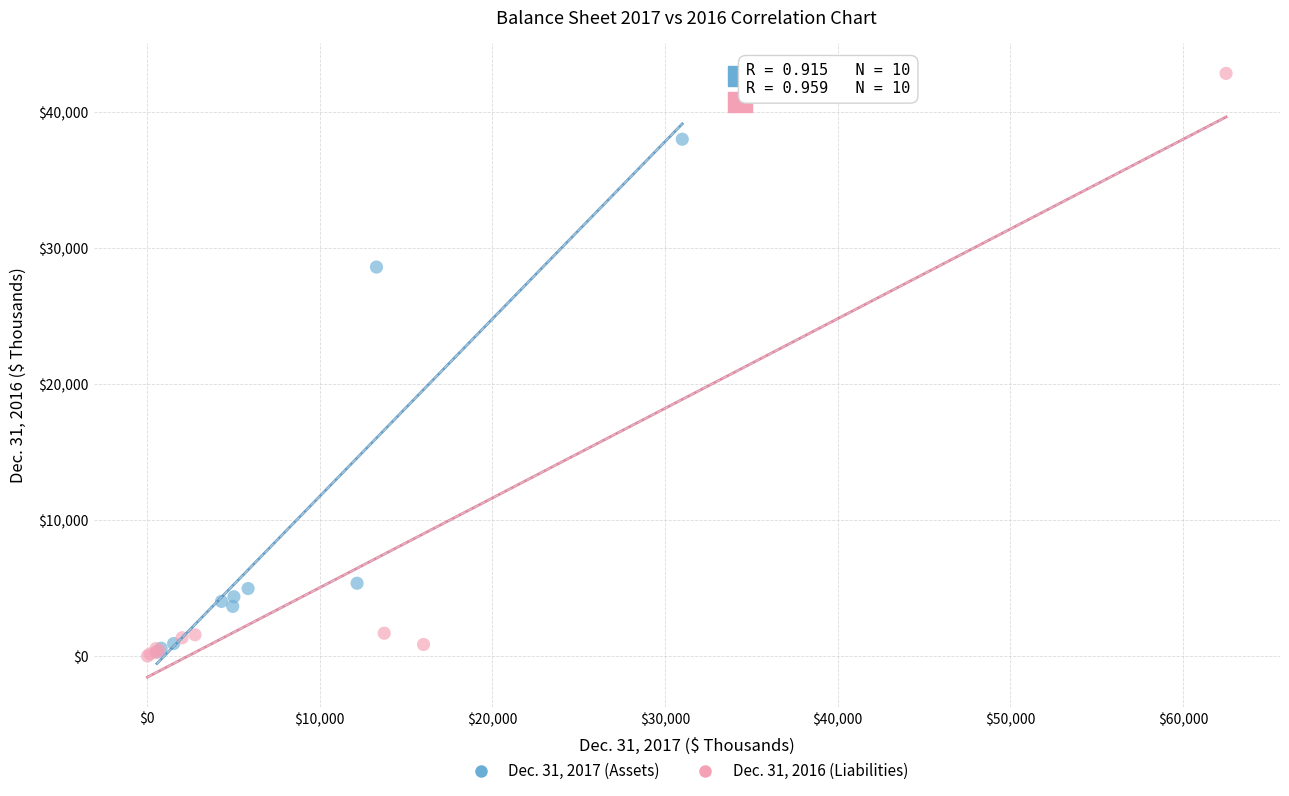

Which series reaches the maximum Y coordinate?

Dec. 31, 2016 (Liabilities)